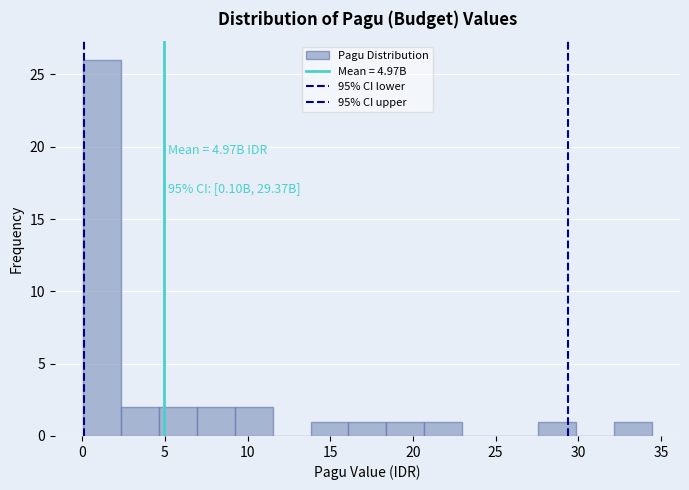

Over which range of the x-axis is the bar tallest?

0.0 to 2.5